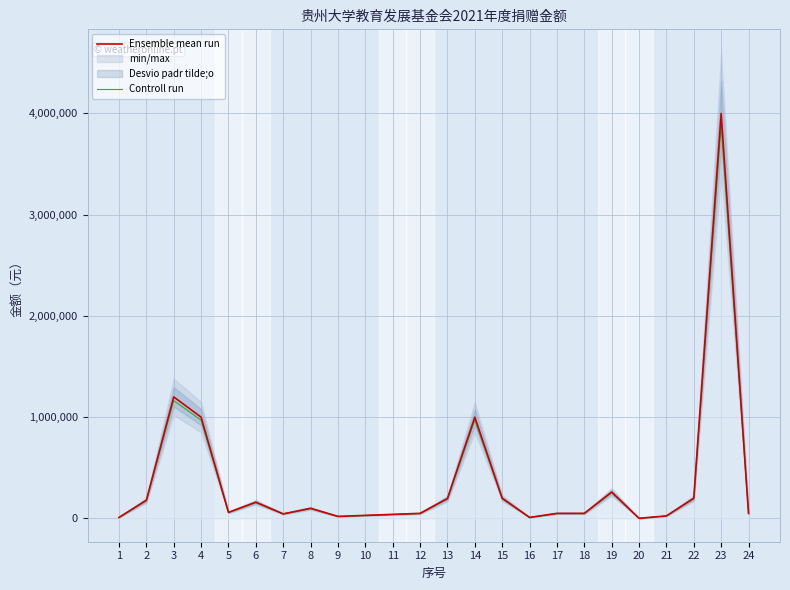

At which category is the sum across all series the highest?

23